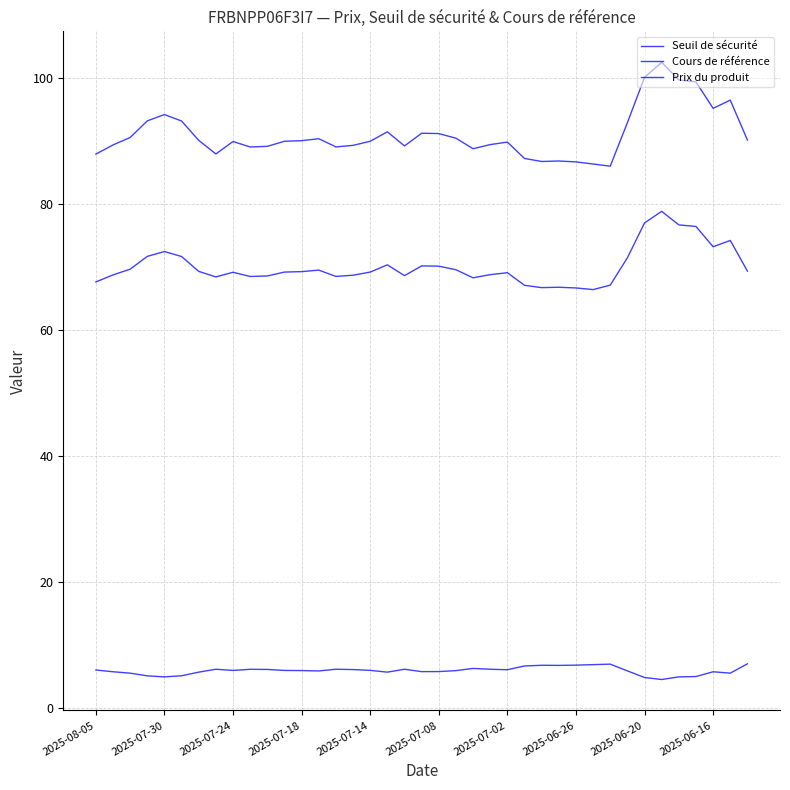

Does the chart display data point markers on the line(s)?

No